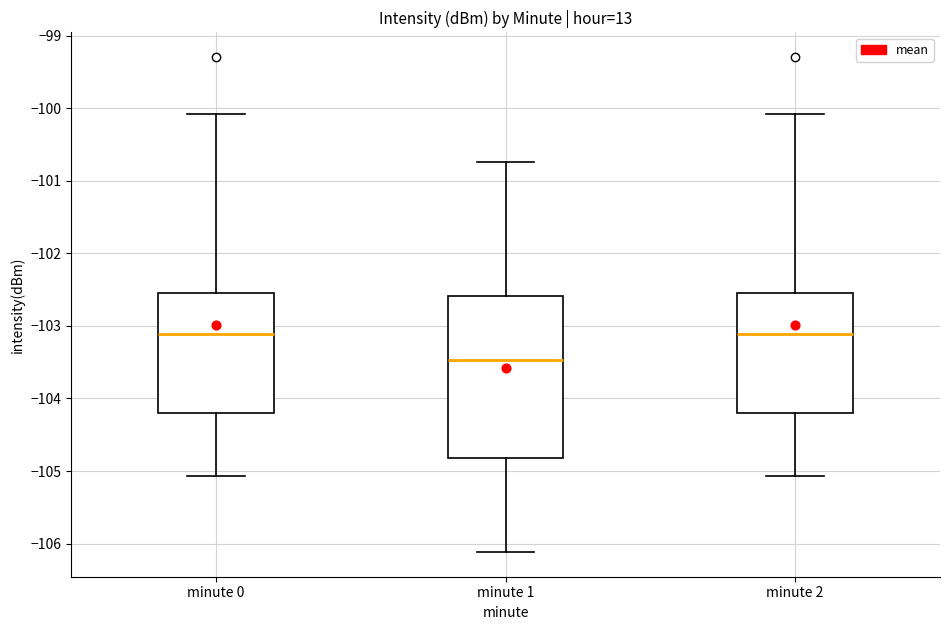

Which box is the tallest, from its lower edge to its upper edge?

minute 1